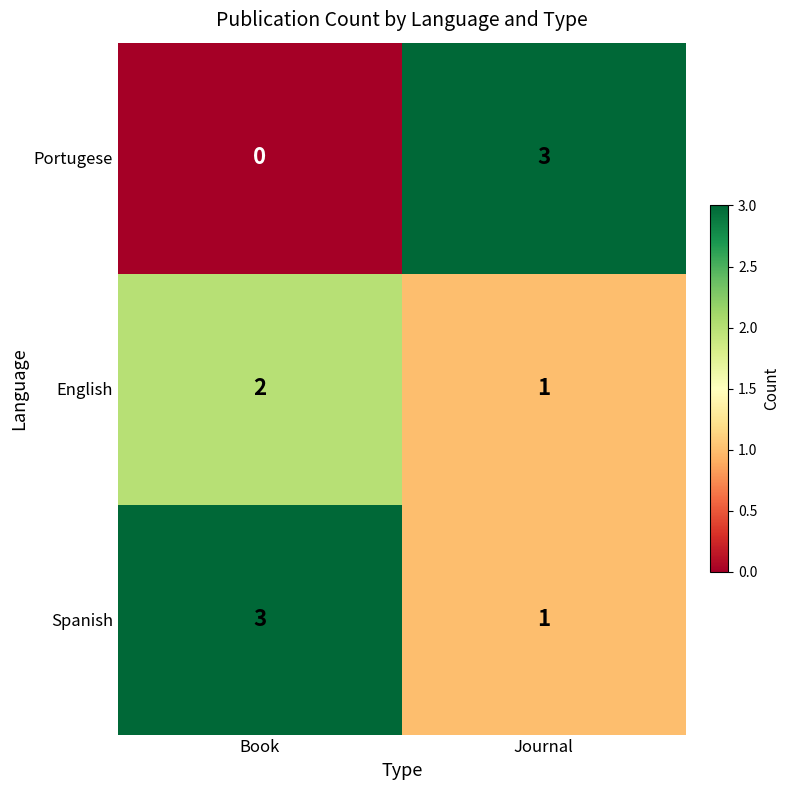

What is the total value across all series at Journal?

5